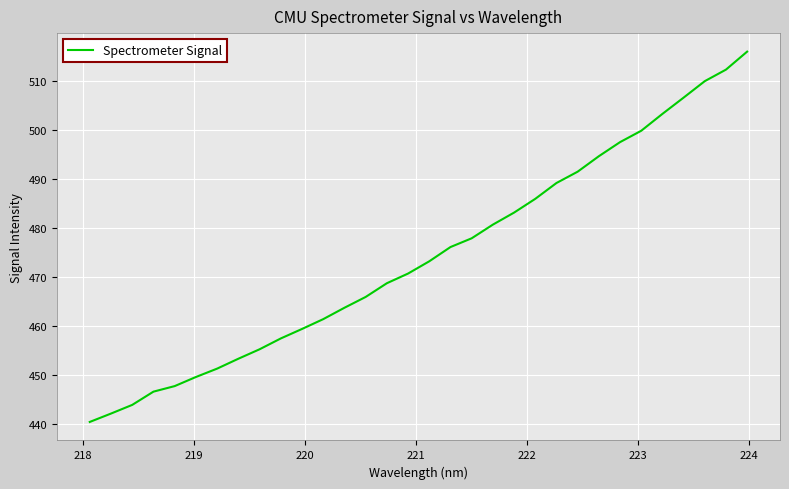

What is the difference between the maximum and minimum values?

75.5